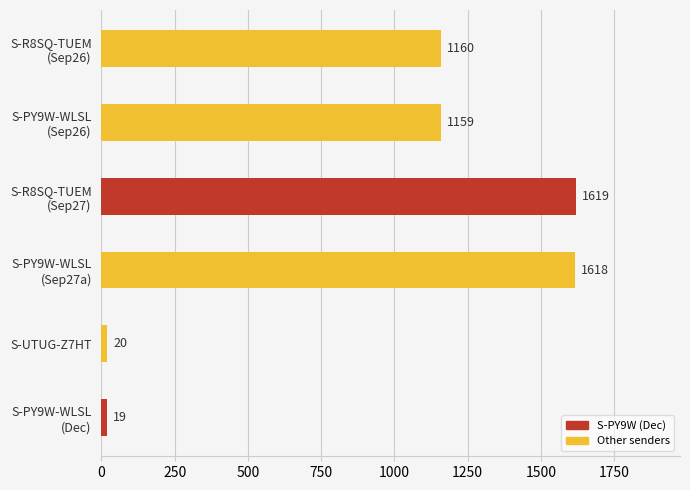

What is the greatest value displayed?

1619